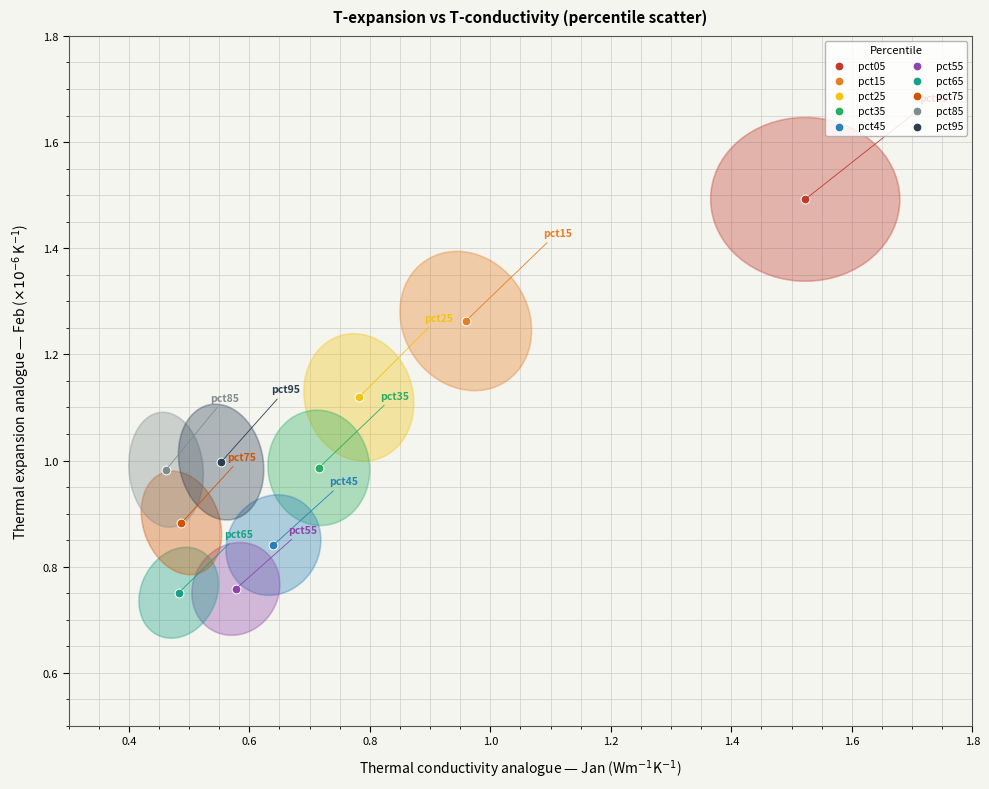

What are all the series names shown in the legend?

pct05, pct15, pct25, pct35, pct45, pct55, pct65, pct75, pct85, pct95